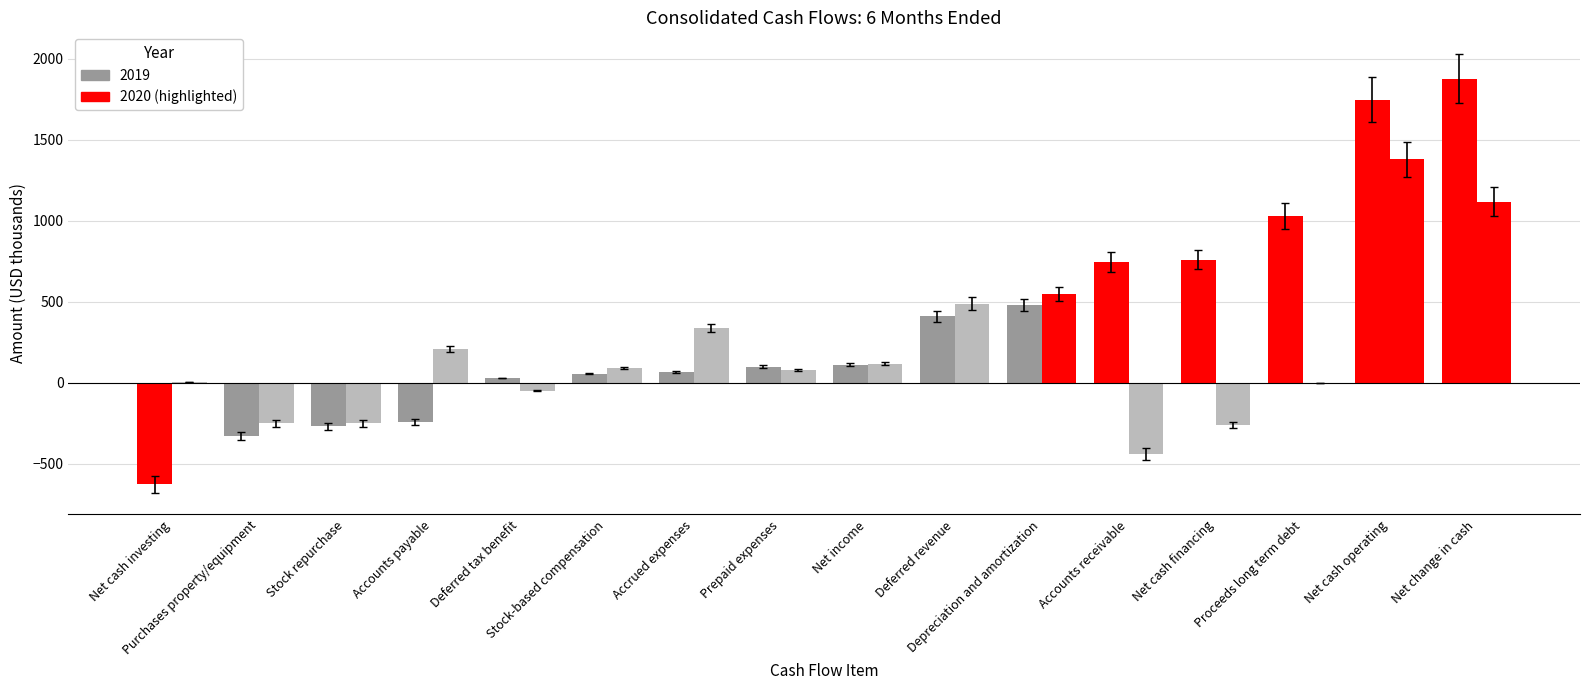

Reading left to right, list all the values displayed in this chart.

Jun. 30, 2020: -629	-329	-269	-243	29	55	66	99	110	409	478	745	760	1030	1748	1879
Jun. 30, 2019: 1	-252	-252	208	-50	92	337	79	118	488	545	-442	-262	0	1379	1118